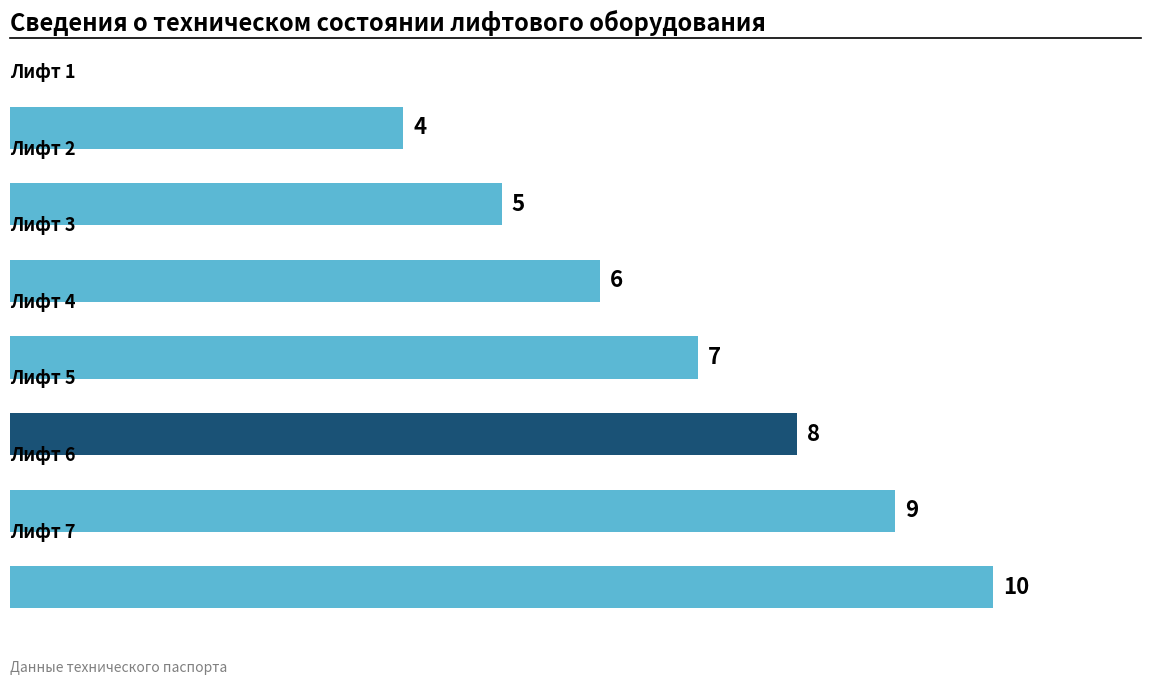

True or false: the data shows 10 at 0.

True